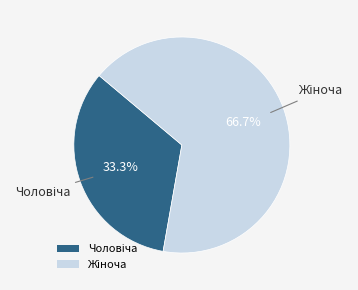

Is there any slice that represents more than half of the pie?

Yes